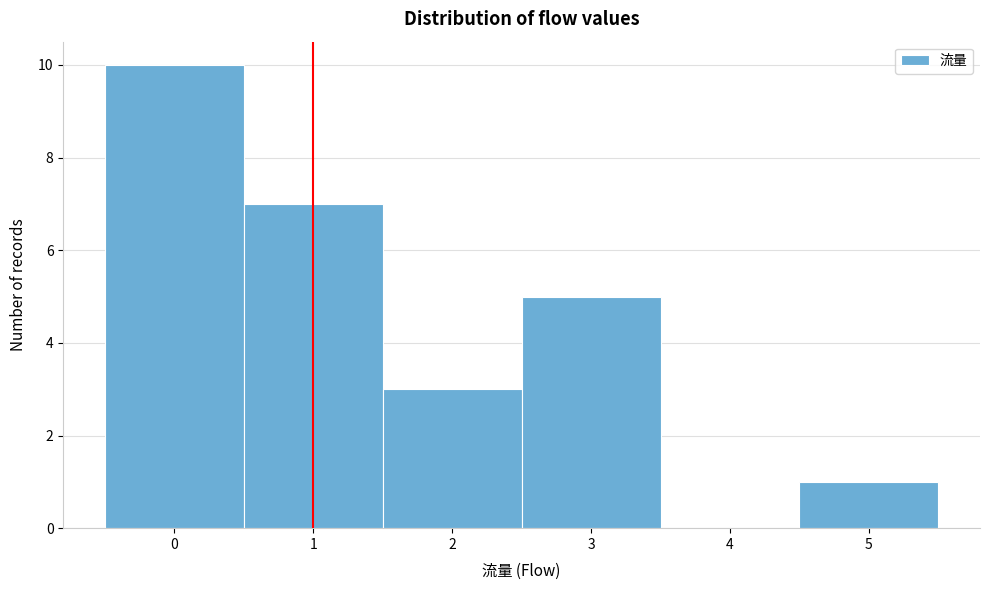

Which range on the x-axis has the tallest bar?

-0.5 to 0.5